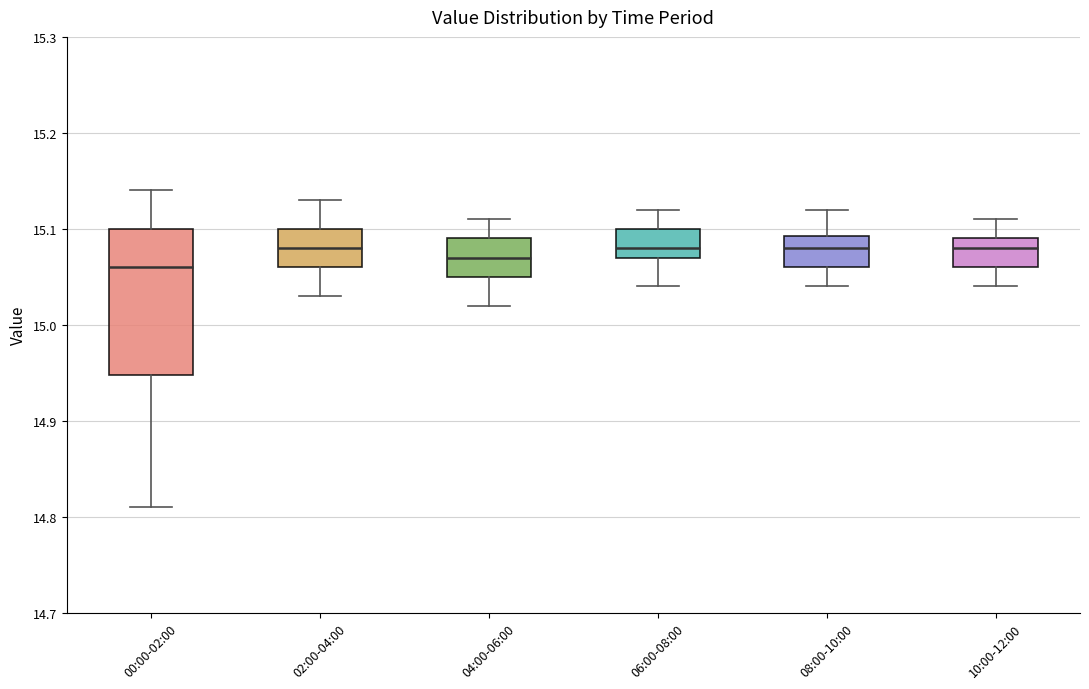

Reading left to right, transcribe this box plot: for each box, give where its median line is, the range the box spans, and where its two whiskers end, as read against the y-axis. The values are not printed on the chart, so give them approximately, as read against the axis.

00:00-02:00: median 15.06, box 14.95 to 15.10, whiskers 14.81 to 15.14
02:00-04:00: median 15.08, box 15.06 to 15.10, whiskers 15.03 to 15.13
04:00-06:00: median 15.07, box 15.05 to 15.09, whiskers 15.02 to 15.11
06:00-08:00: median 15.08, box 15.07 to 15.10, whiskers 15.04 to 15.12
08:00-10:00: median 15.08, box 15.06 to 15.09, whiskers 15.04 to 15.12
10:00-12:00: median 15.08, box 15.06 to 15.09, whiskers 15.04 to 15.11